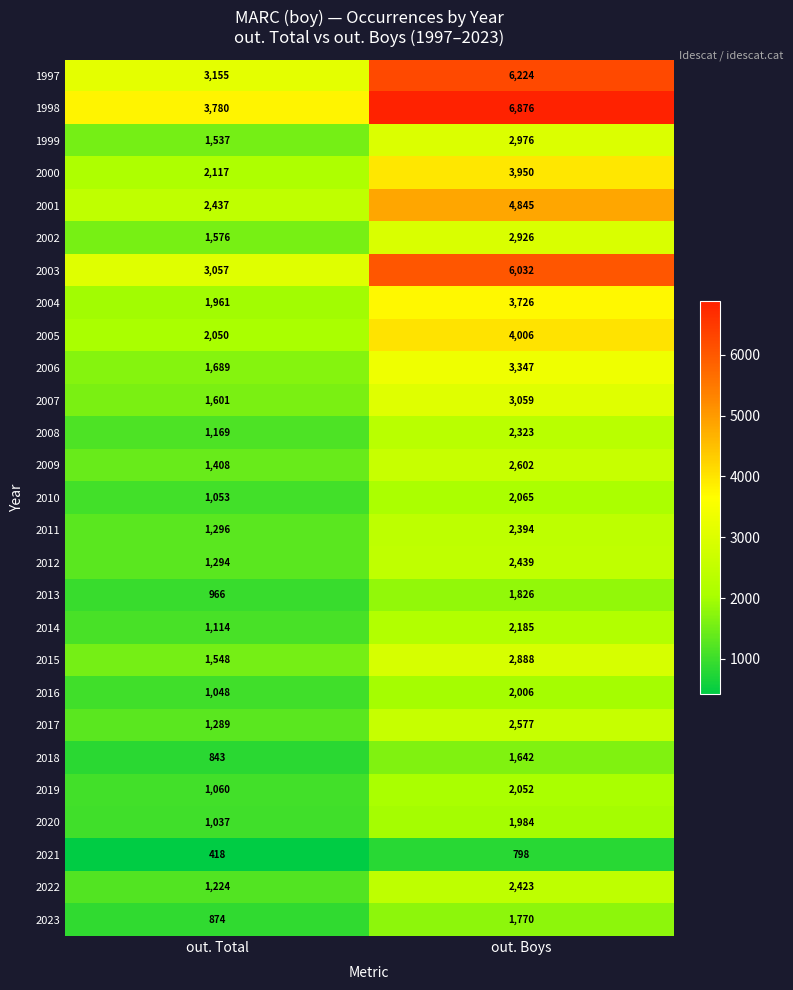

The 2018 series shows 390 at out. Boys. True or false?

False